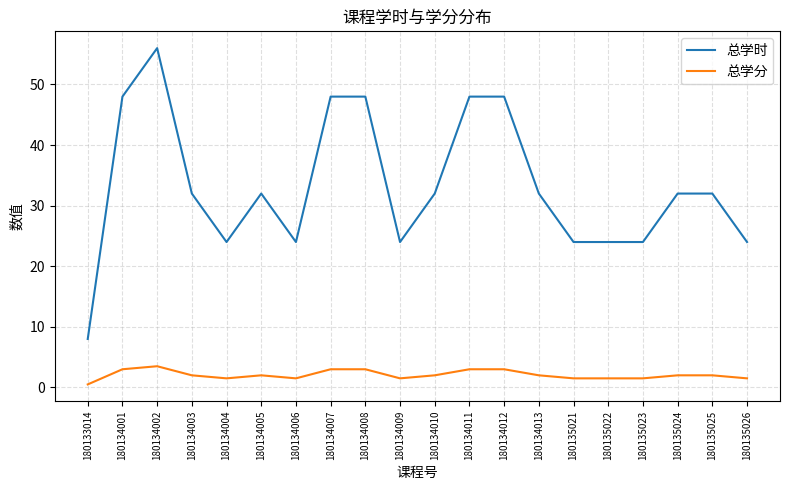

Is it true that 总学时 equals 32.0 at 180135024?

True